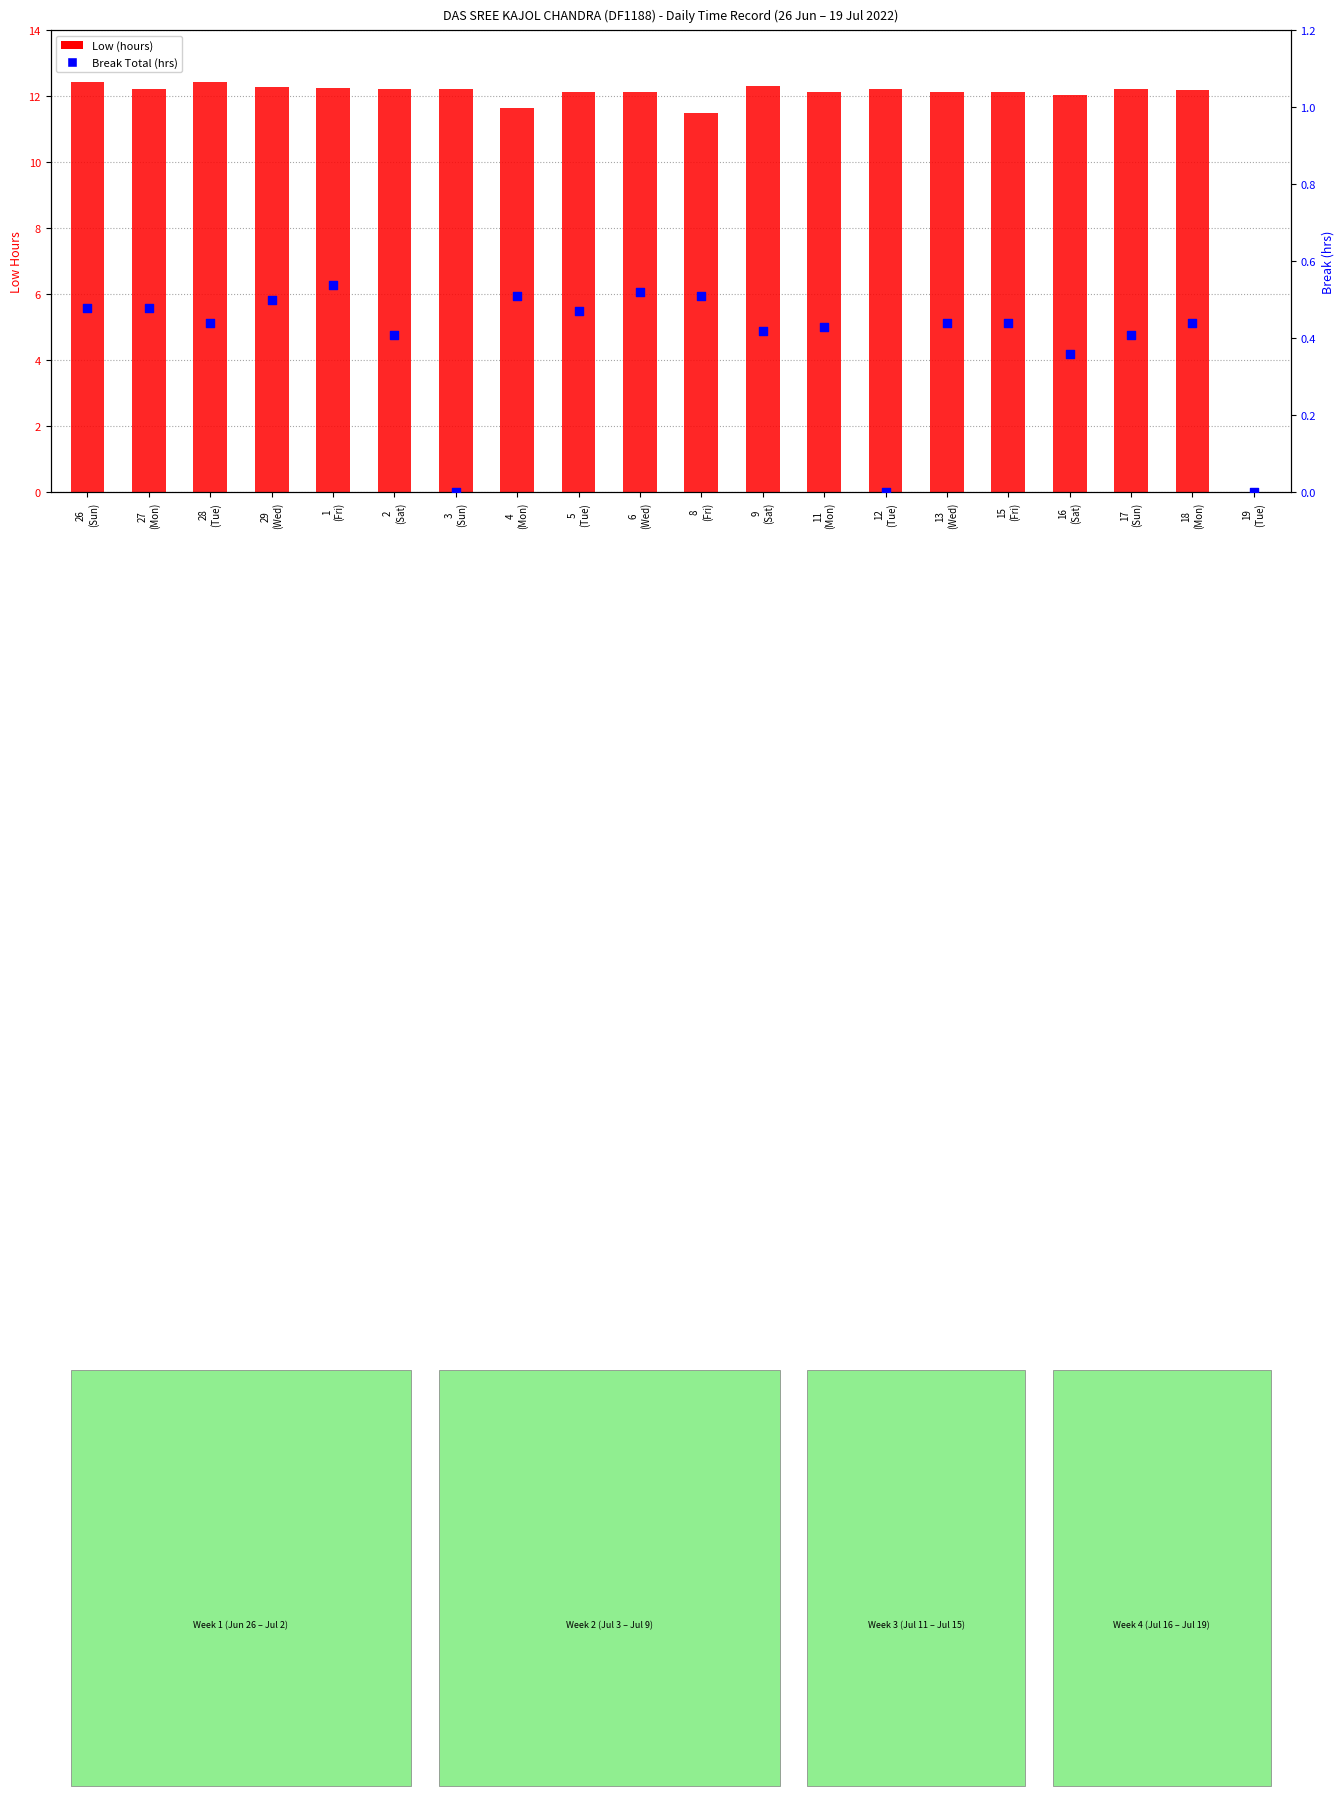

Which series has the largest Y range (max minus min)?

Low (hours)